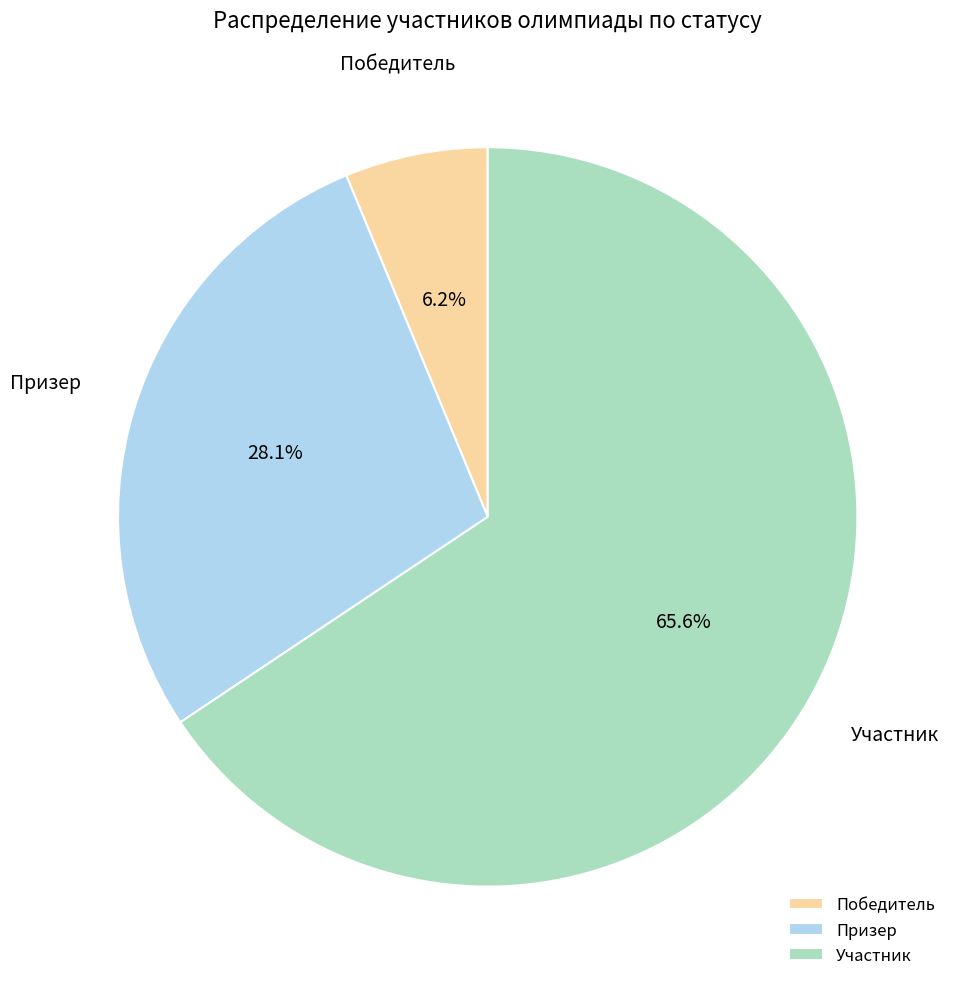

What is the total percentage of Победитель and Участник?

71.9%